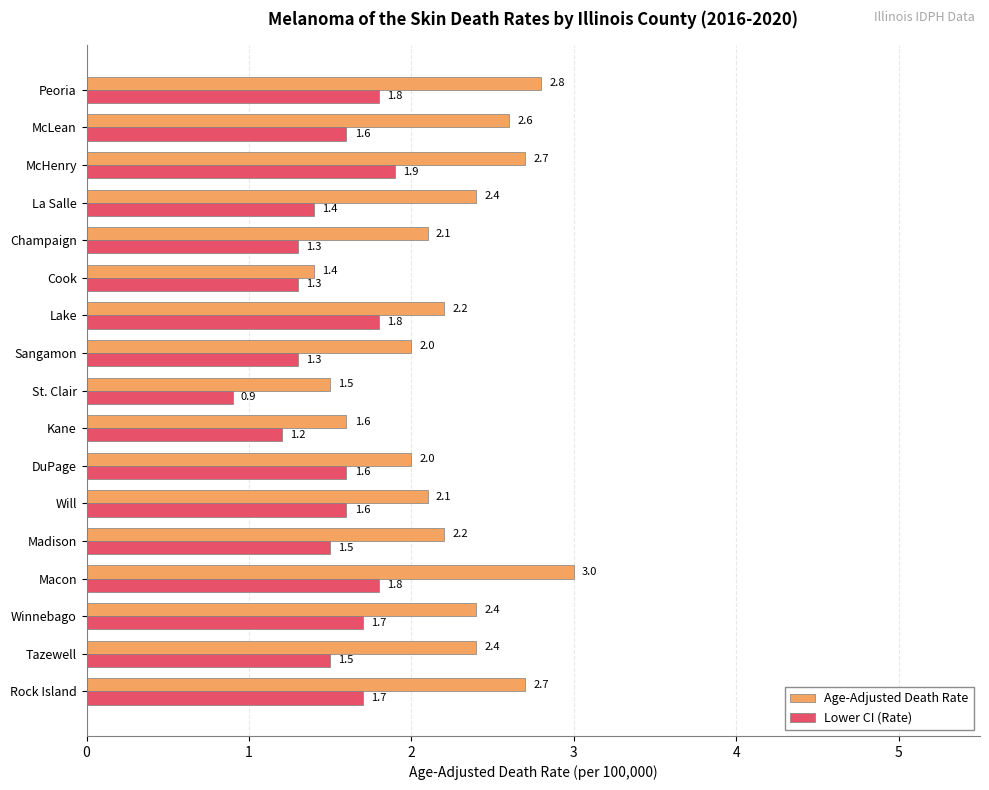

Which series changed the most between Cook and McHenry?

Age-Adjusted Death Rate